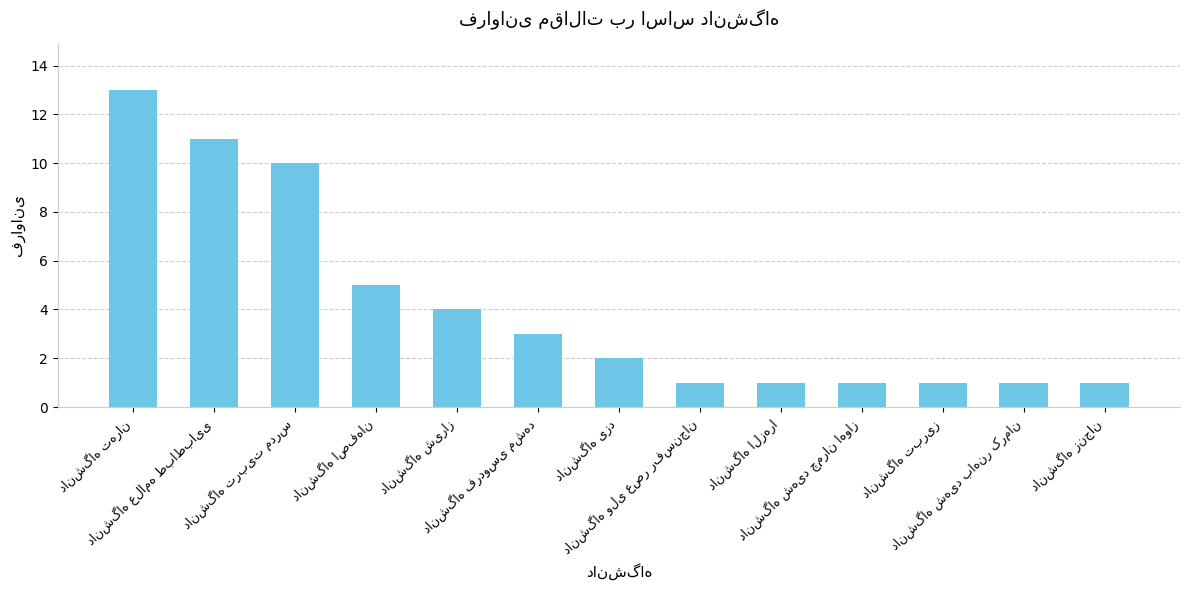

What is the average value?

4